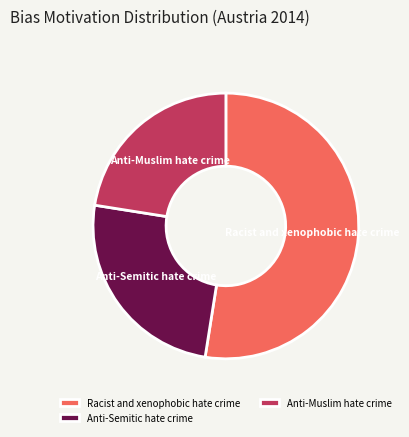

Does any single category account for the majority?

Yes